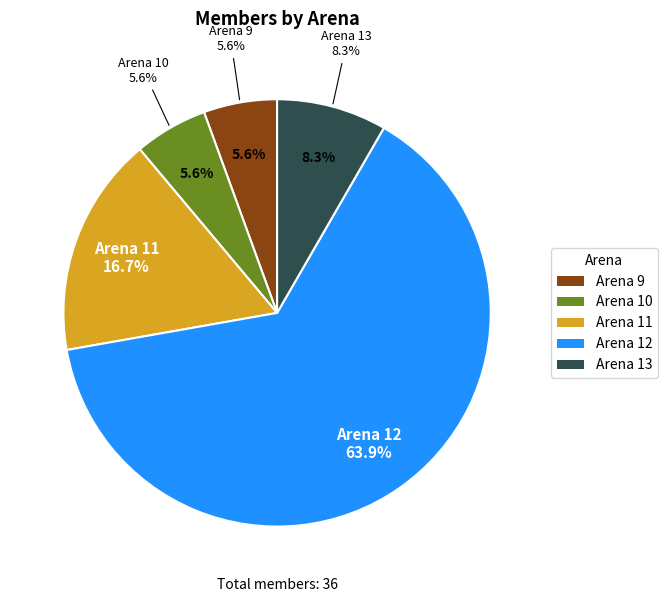

Do Arena 11 and Arena 13 together represent more than half of the pie?

No